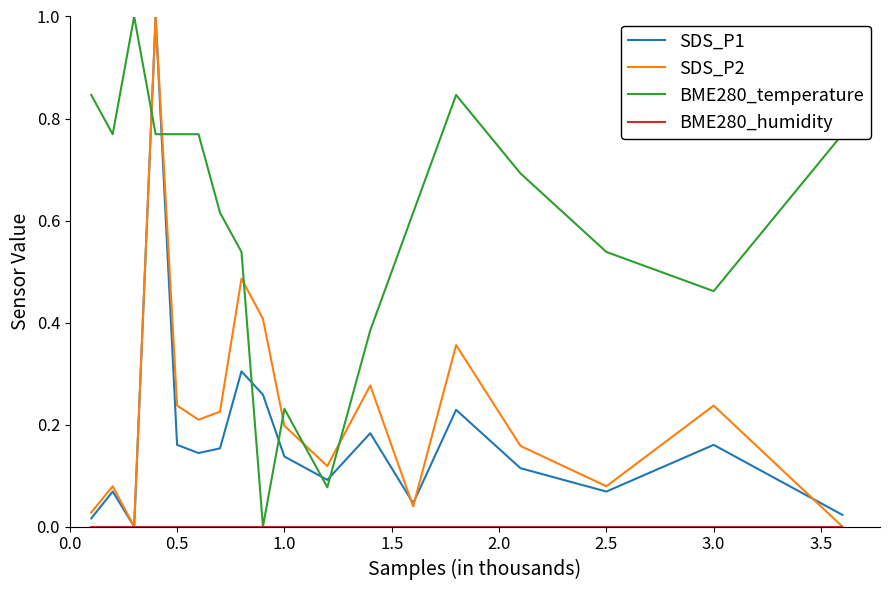

What is the maximum value for SDS_P2?

1.0